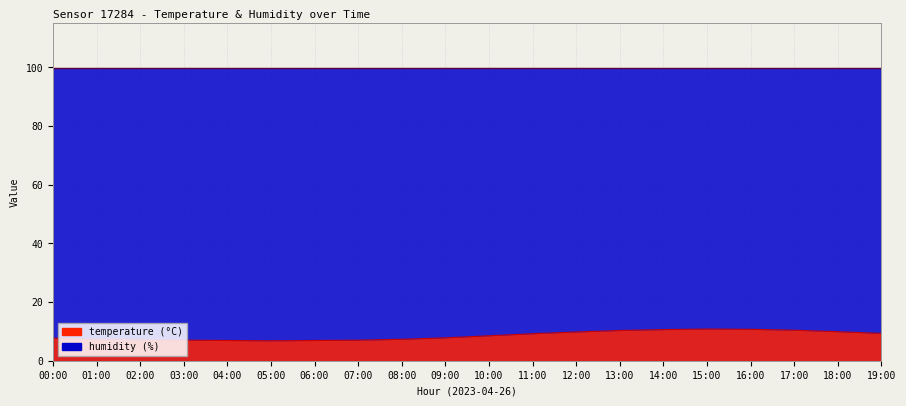

At which category does the data reach its first local valley?

05:00